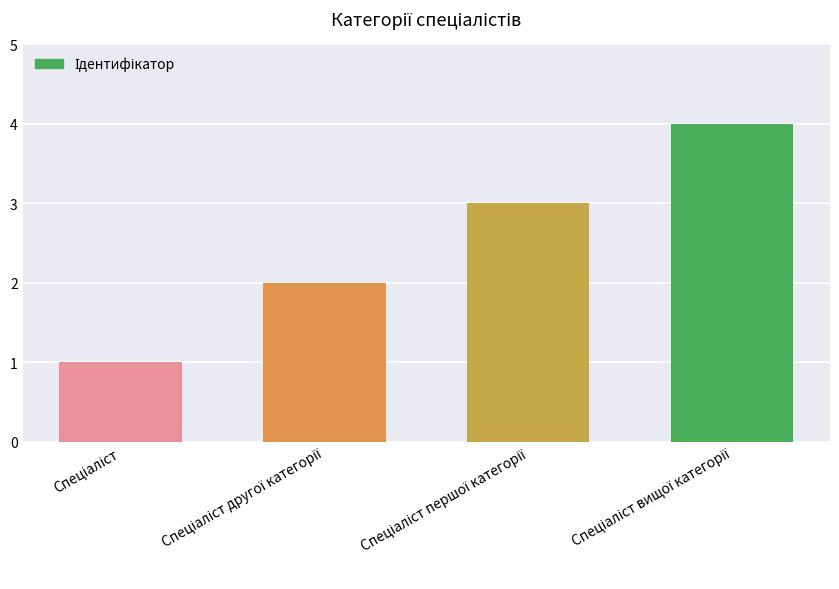

How many values are between 2 and 4?

3